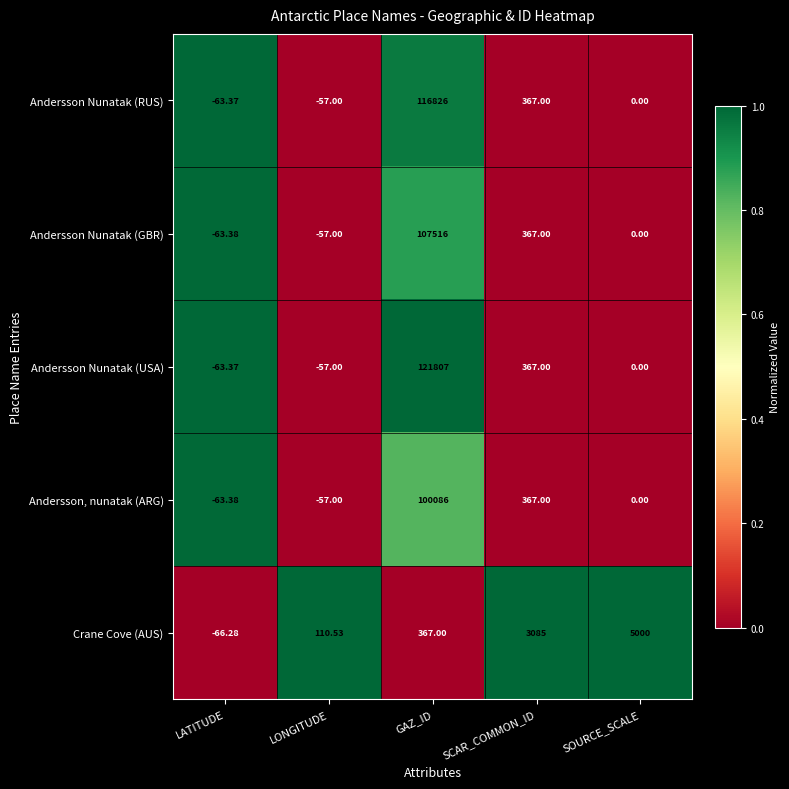

Rank the categories by Crane Cove (AUS) value from highest to lowest.

SOURCE_SCALE, SCAR_COMMON_ID, GAZ_ID, LONGITUDE, LATITUDE